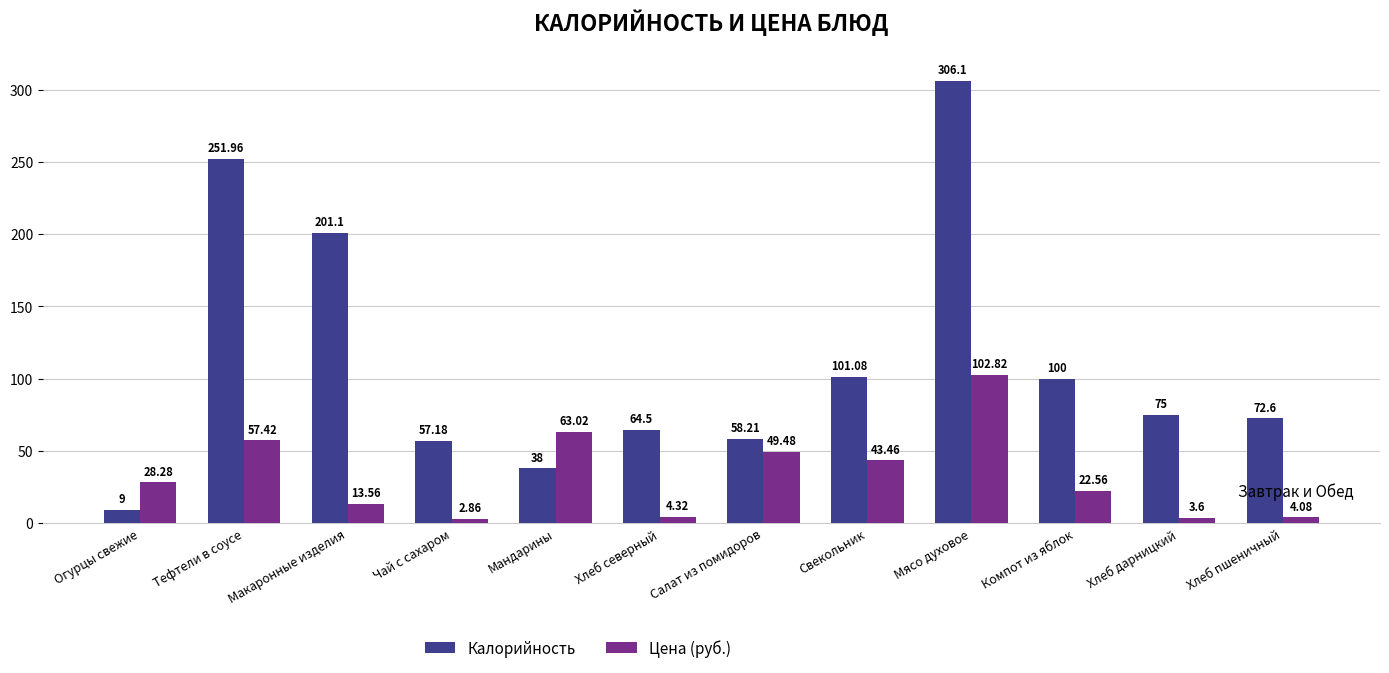

Which category has the highest value in the Цена (руб.) series?

Мясо духовое